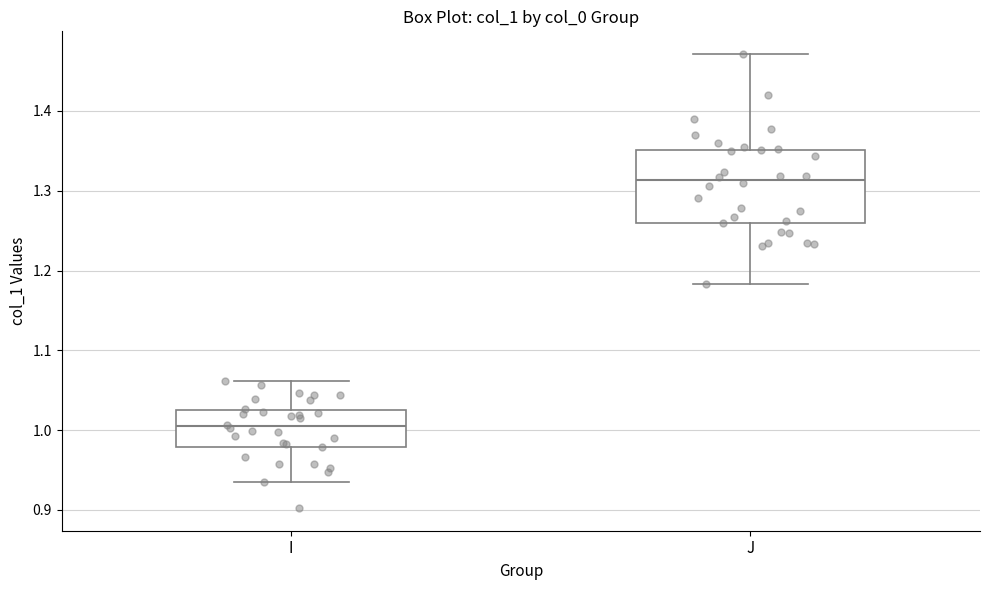

Which box is the tallest, from its lower edge to its upper edge?

J